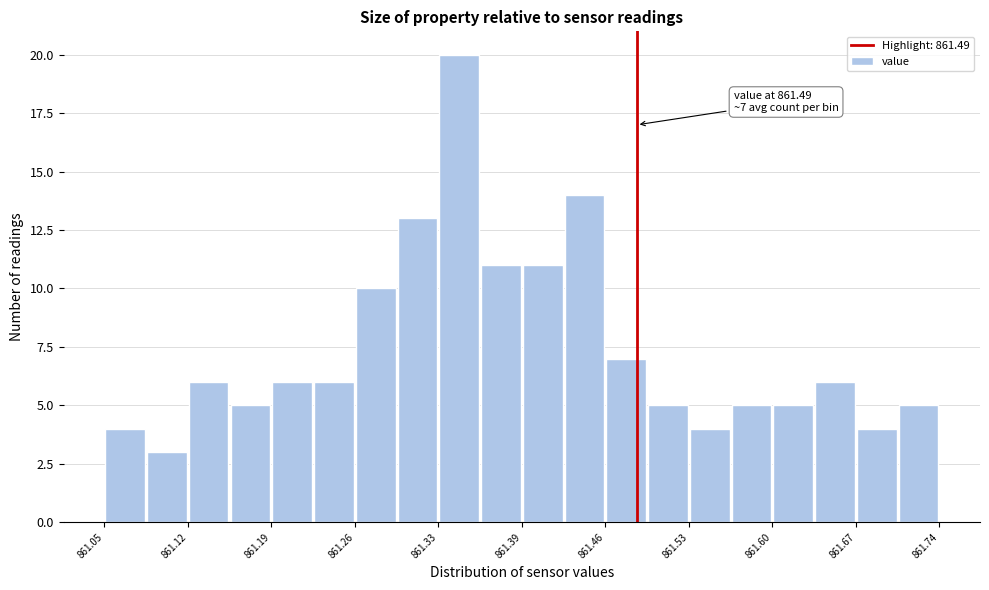

Around what value on the x-axis is the tallest bar? Give the approximate position of its centre, as read against the axis.

861.34